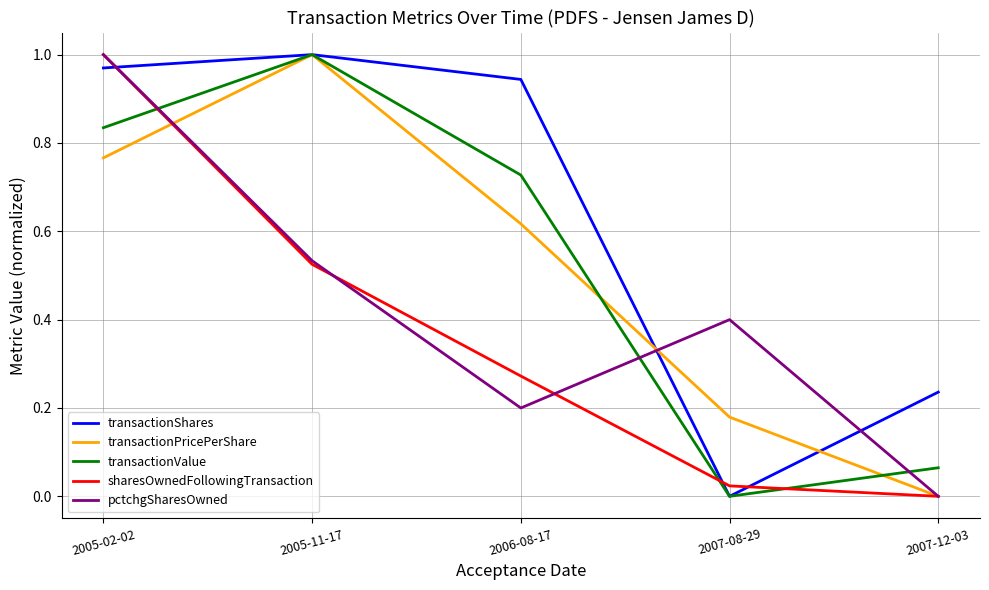

Rank the categories by pctchgSharesOwned value from lowest to highest.

2007-12-03, 2006-08-17, 2007-08-29, 2005-11-17, 2005-02-02